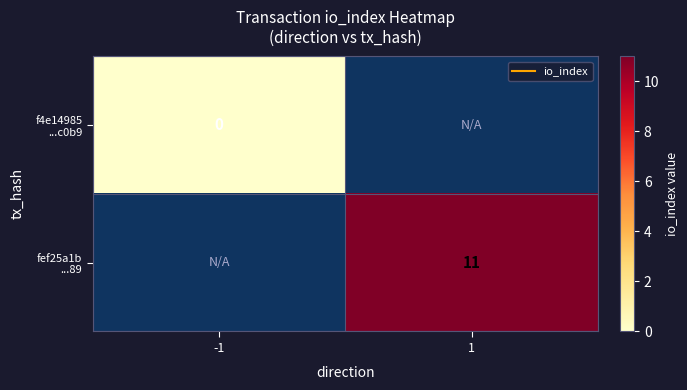

Is it true that fef25a1b ...89 equals 11.0 at 1?

True